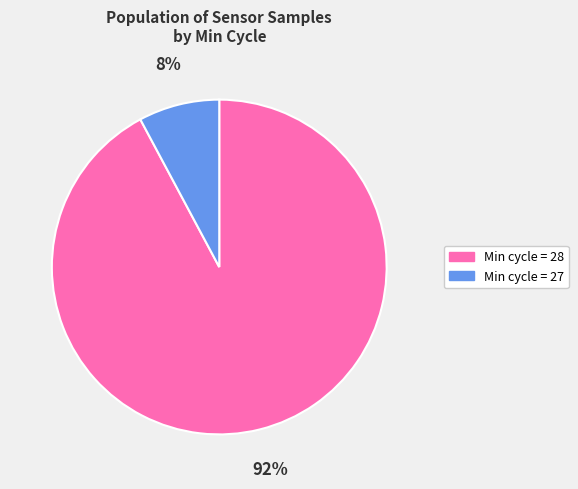

Is there any slice that represents more than half of the pie?

Yes